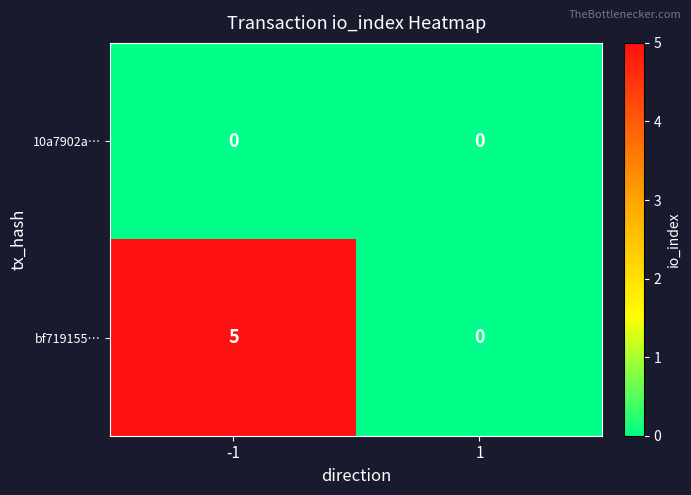

Which series has the widest spread of values?

bf719155…